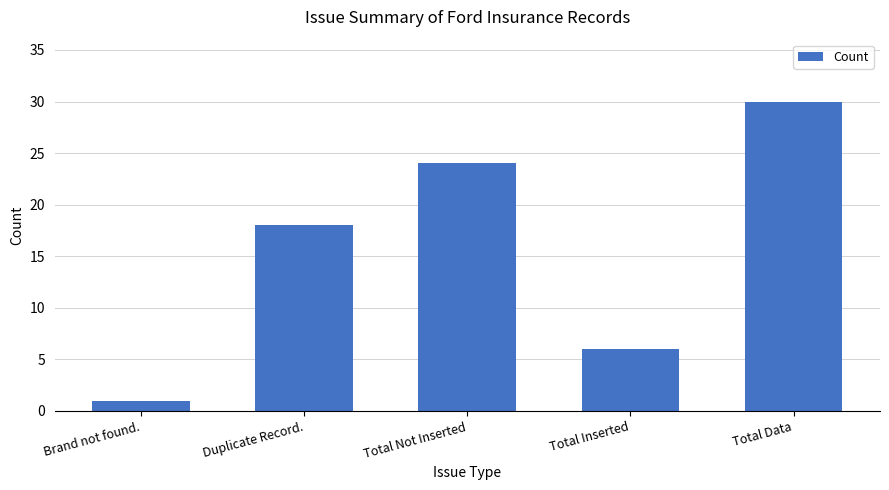

Which category has the lowest value across all series?

Brand not found.